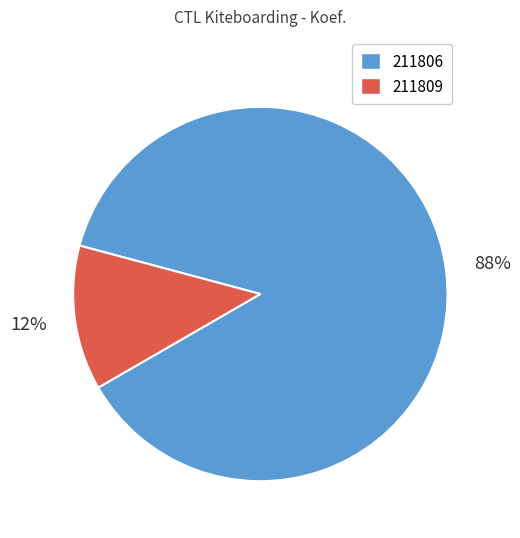

Between 211806 and 211809, which is larger?

211806